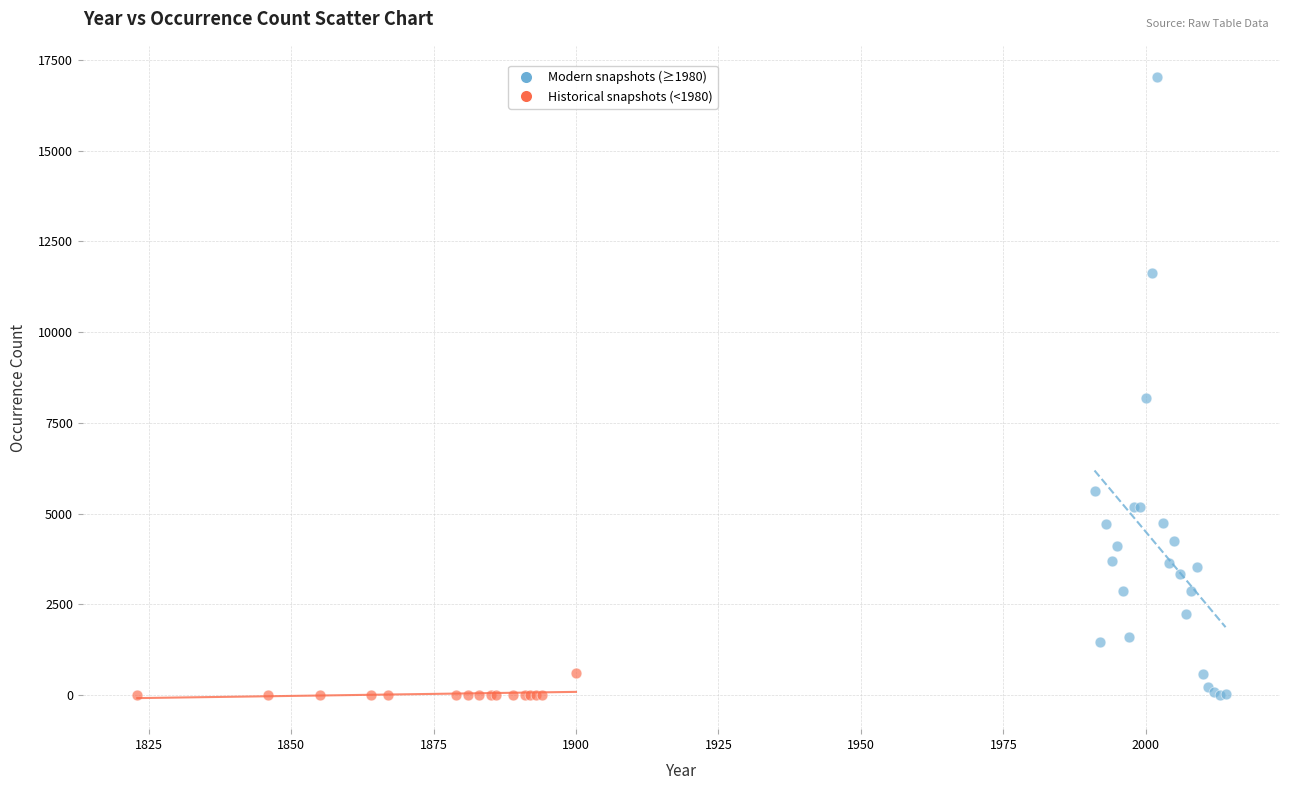

Which series reaches the maximum Y coordinate?

Modern snapshots (≥1980)